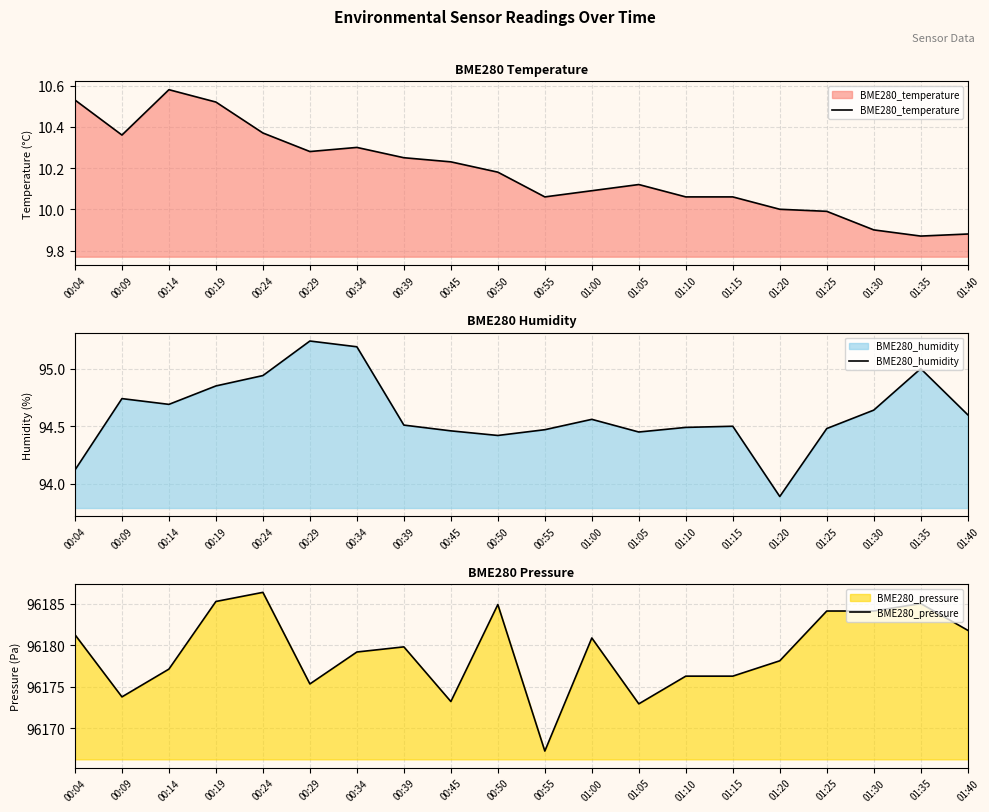

True or false: BME280_pressure and BME280_humidity cross at least once.

False